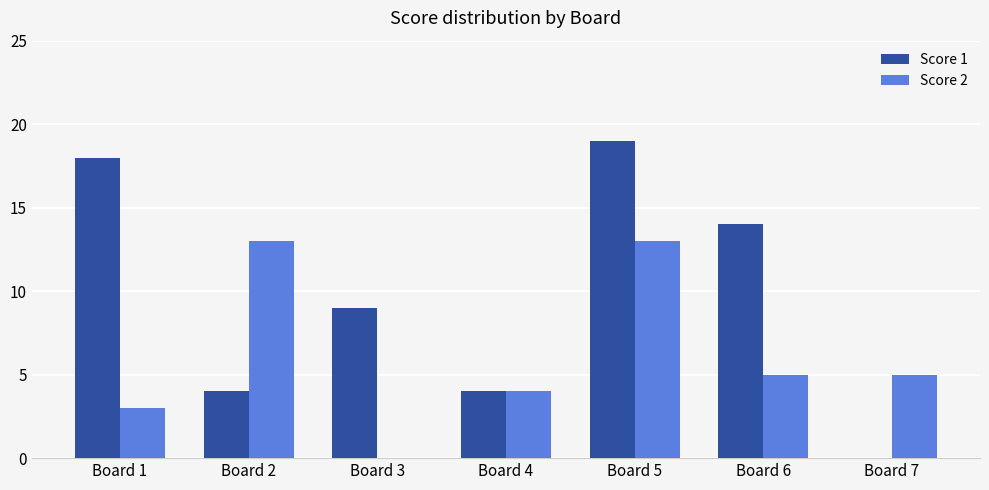

Between Board 4 and Board 6, which series saw the biggest shift?

Score 1